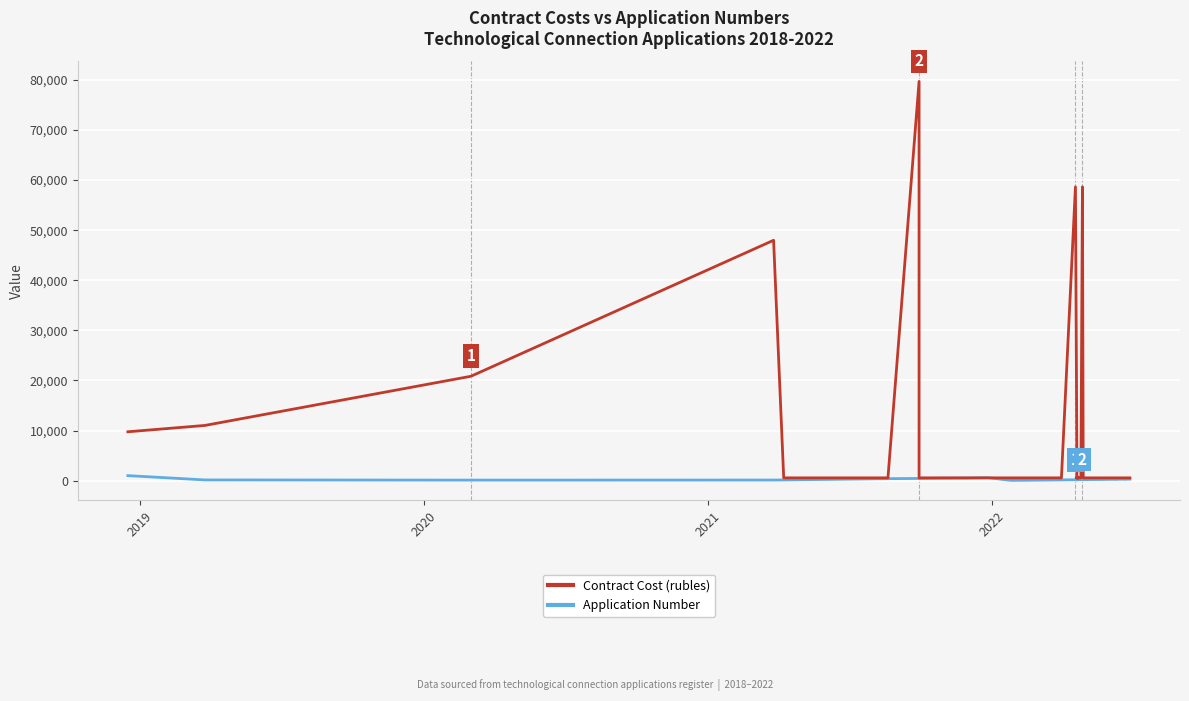

The Contract Cost (rubles) series shows 768.3 at 24. True or false?

False